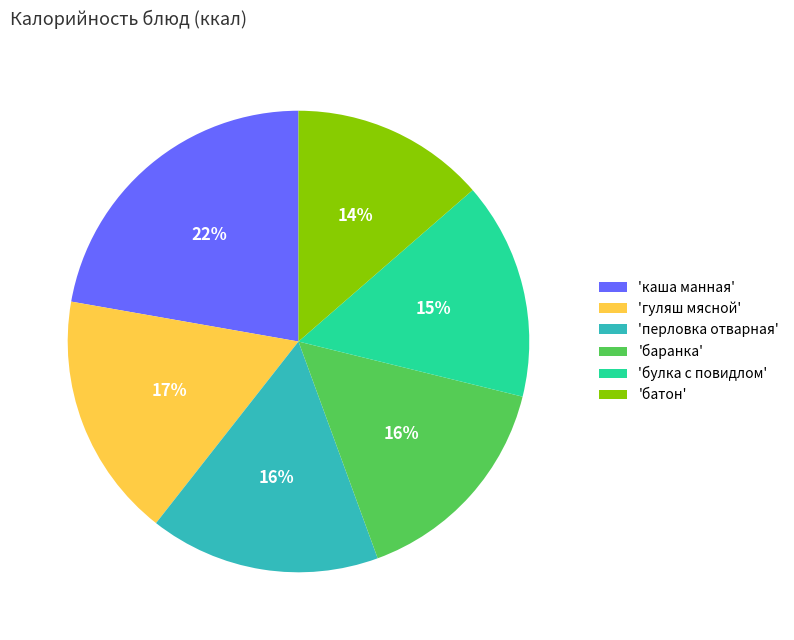

How many slices are in this pie chart?

6